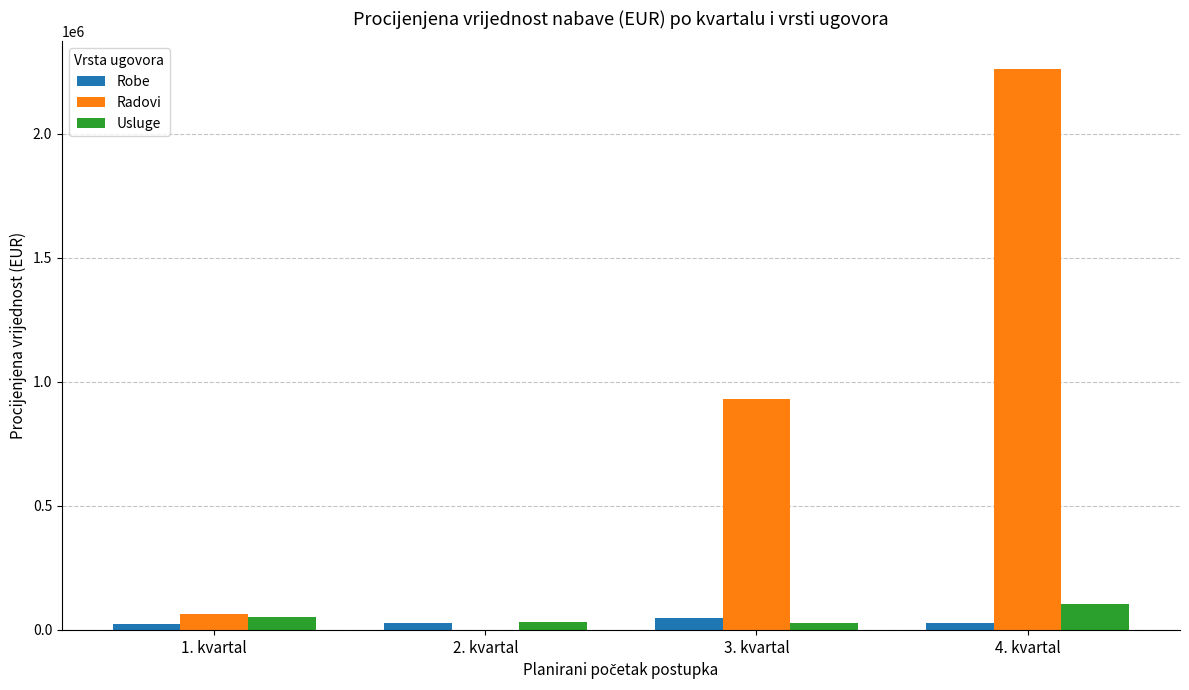

Which label corresponds to the largest value in the chart?

4. kvartal